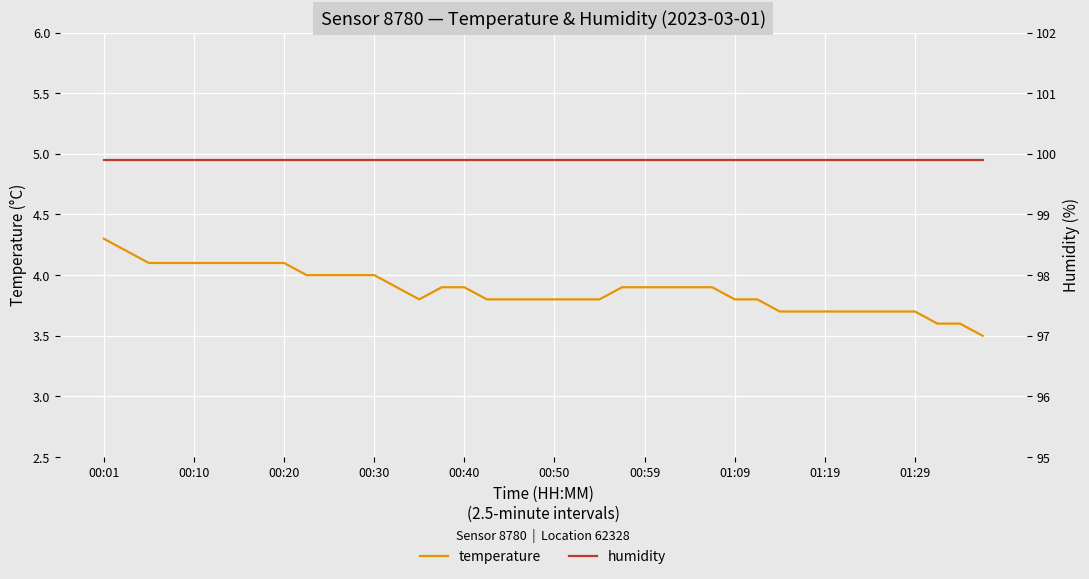

What is the maximum value for temperature?

4.3